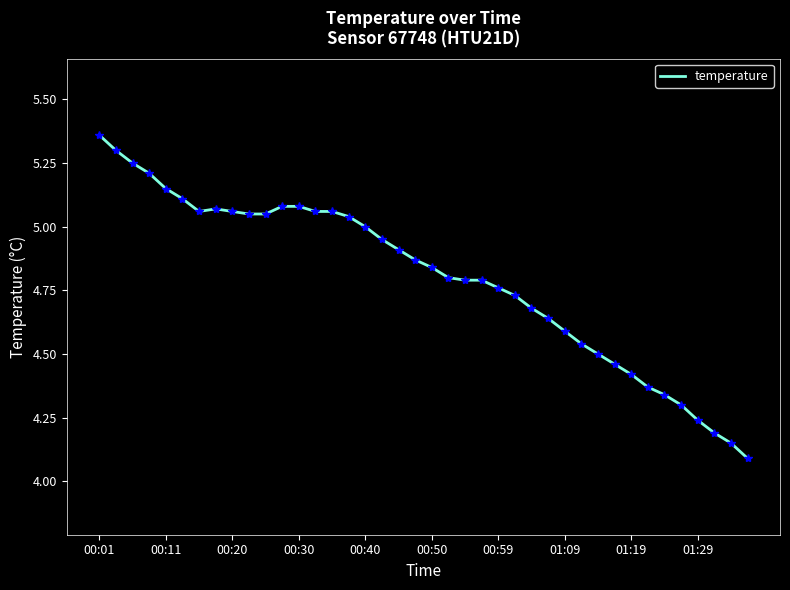

What is the smallest value displayed?

4.1